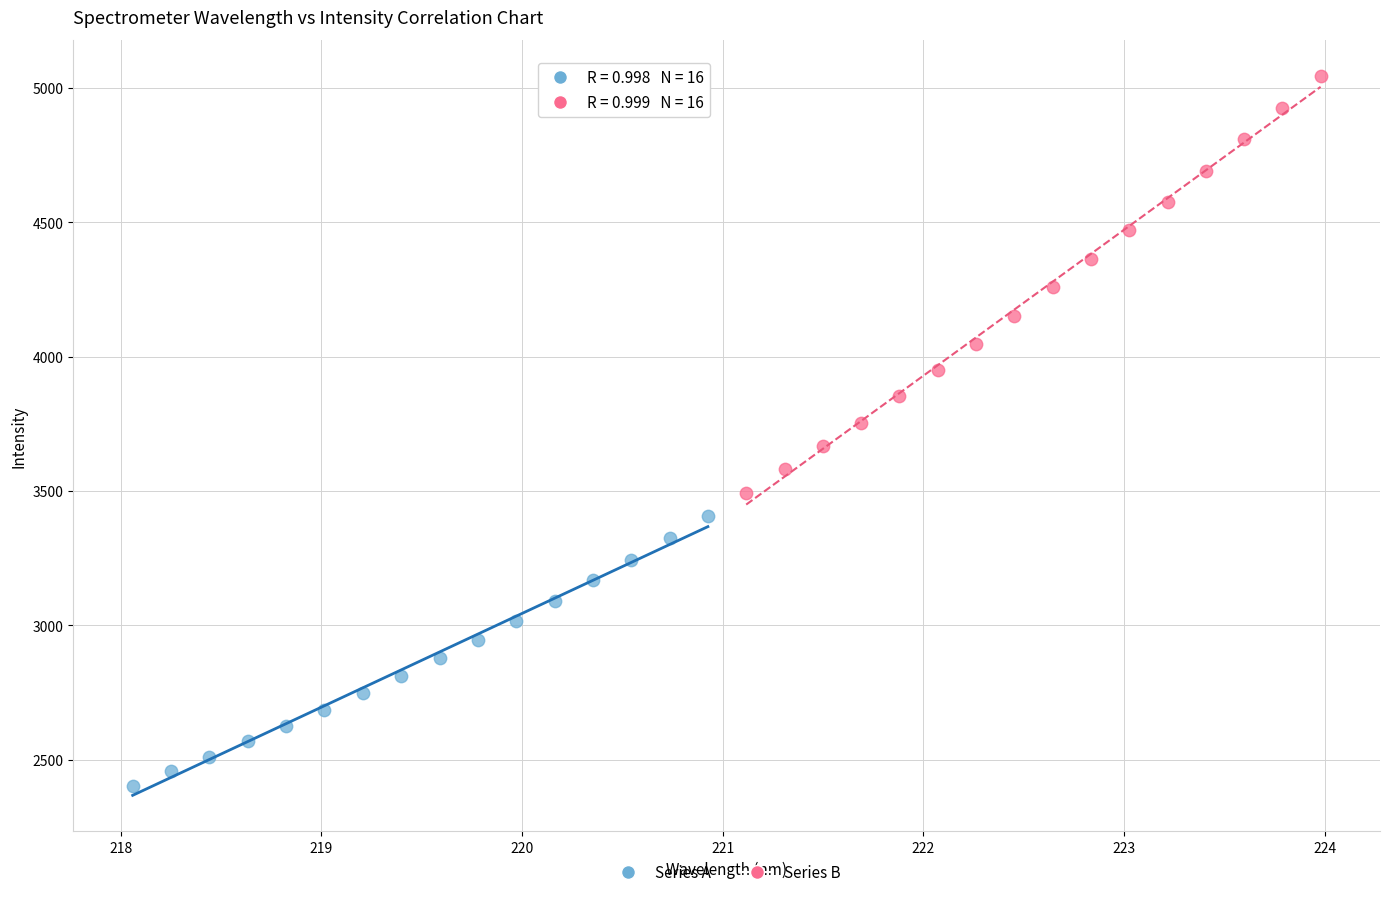

Which series has the largest Y range (max minus min)?

Series B